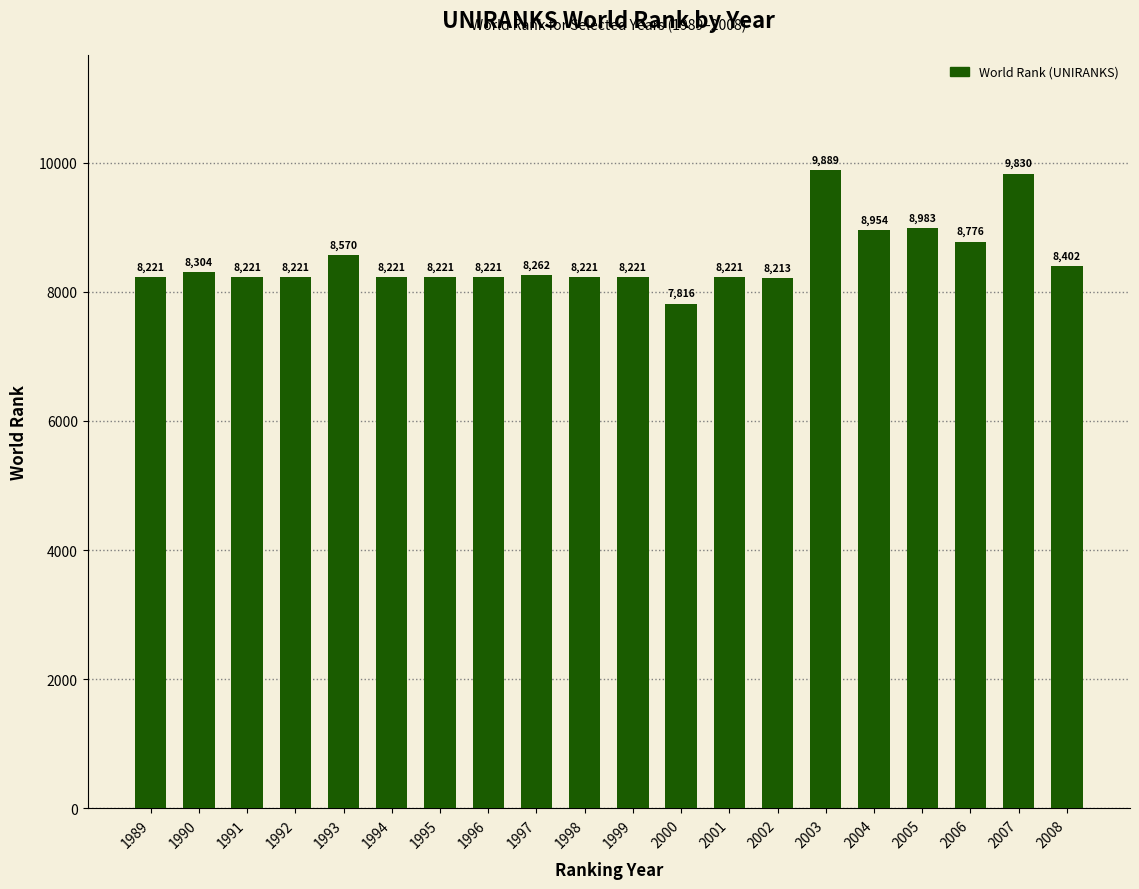

What is the difference between the second highest and second lowest values?

1617